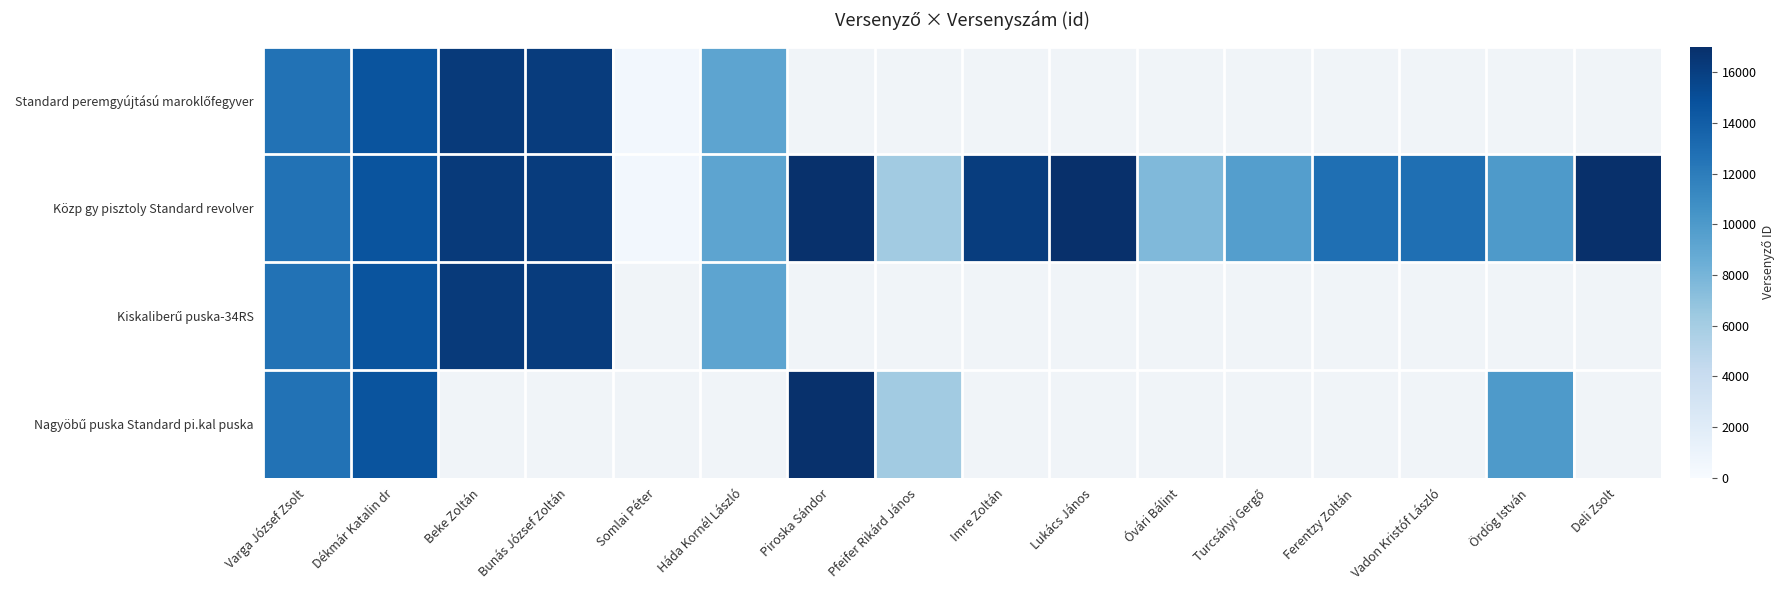

Which category has the highest value across all series?

Deli Zsolt